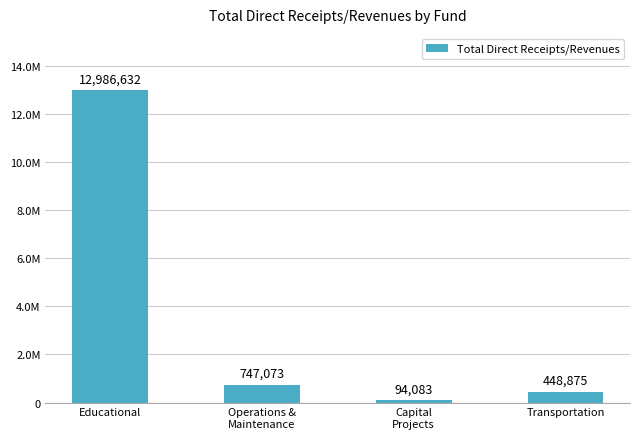

Between Transportation and Operations &
Maintenance, which is larger?

Operations &
Maintenance